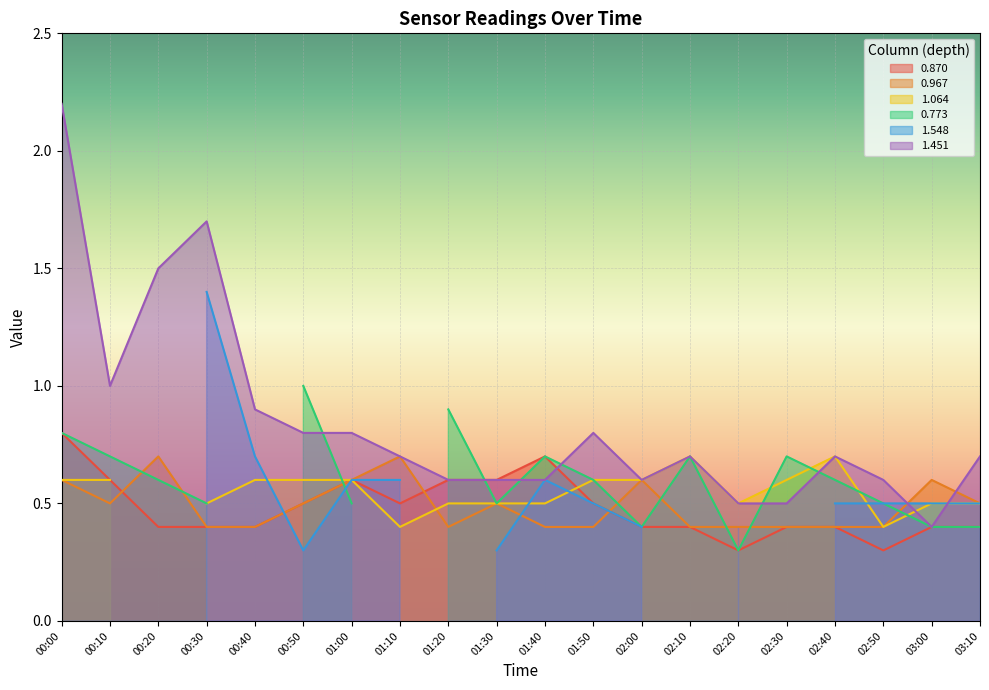

In 1.451, how many points are lower than both neighbors (excluding endpoints)?

3